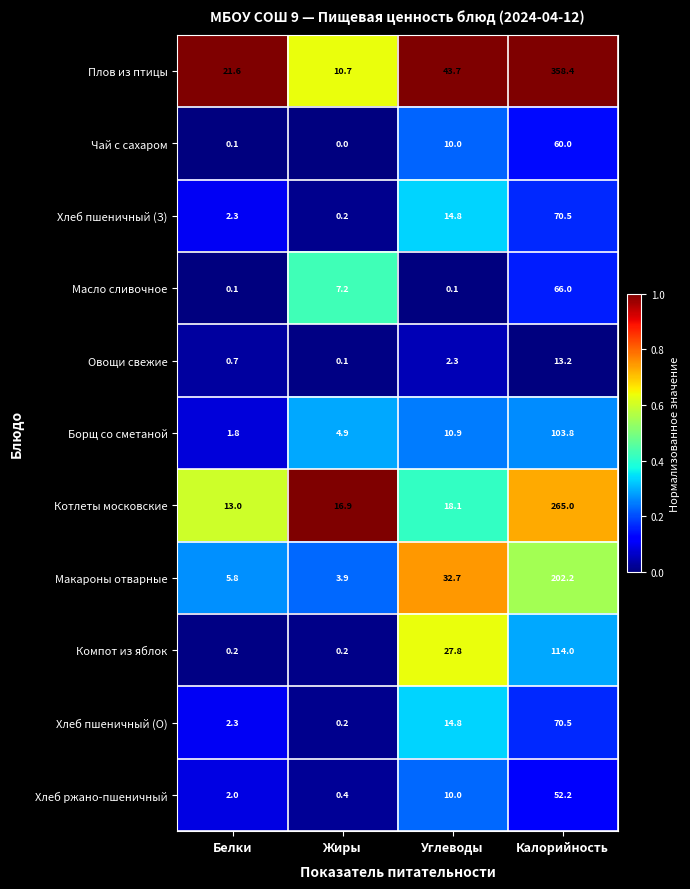

List the labels in order of Хлеб пшеничный (З) value, smallest first.

Жиры, Белки, Углеводы, Калорийность